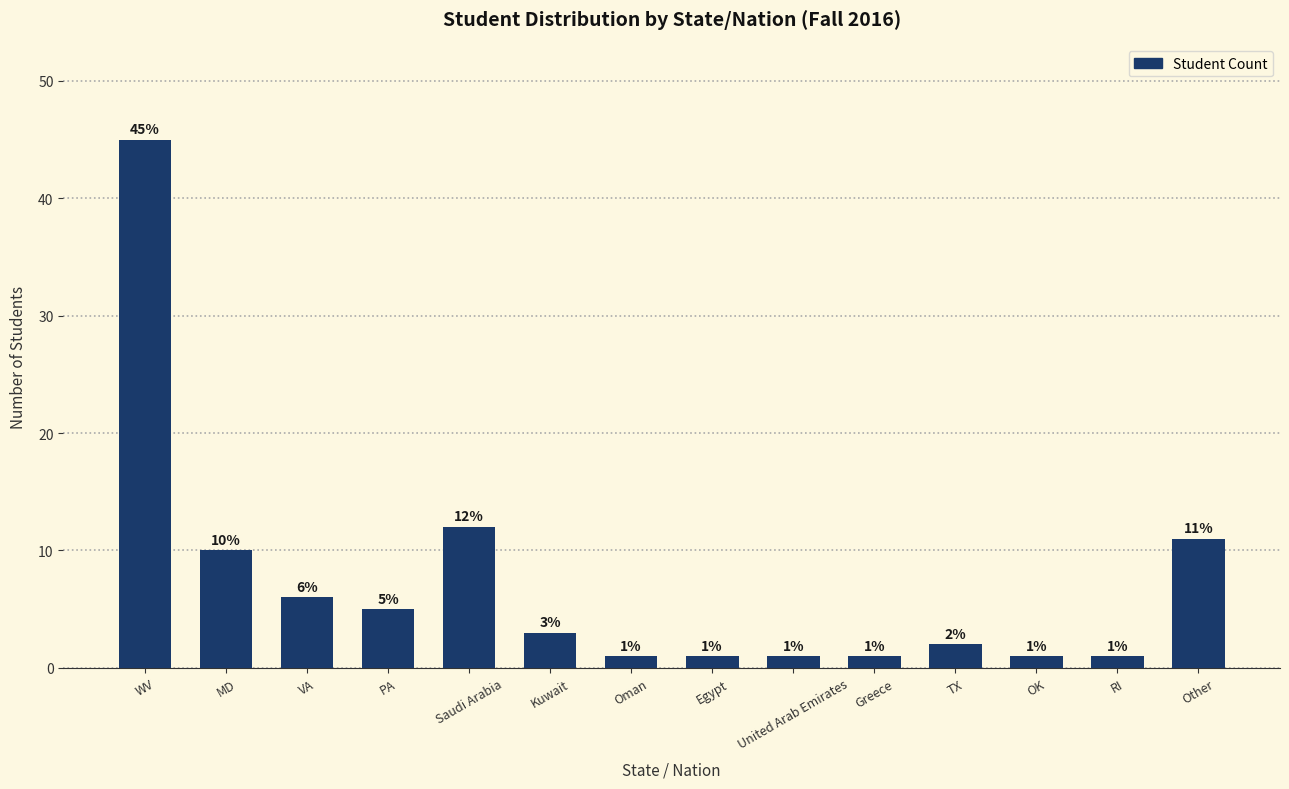

Reading left to right, list all the values displayed in this chart.

WV=45	MD=10	VA=6	PA=5	Saudi Arabia=12	Kuwait=3	Oman=1	Egypt=1	United Arab Emirates=1	Greece=1	TX=2	OK=1	RI=1	Other=11